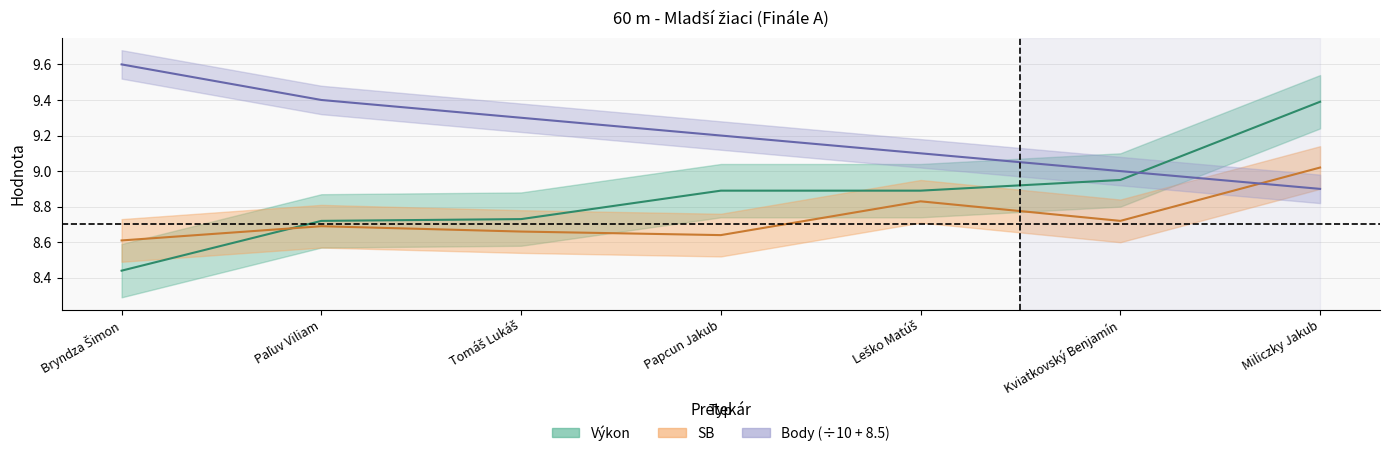

At which category does SB reach its first local valley?

Papcun Jakub